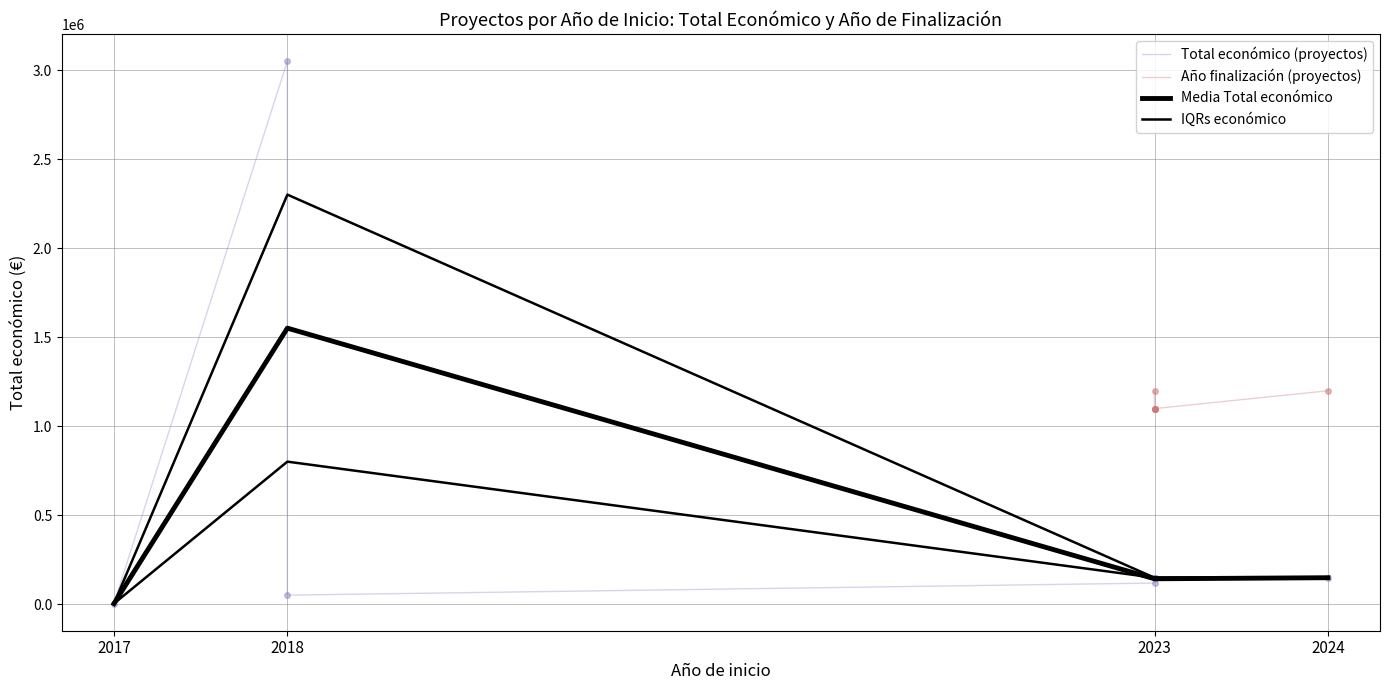

True or false: Total económico and Año de finalización intersect in this chart.

False